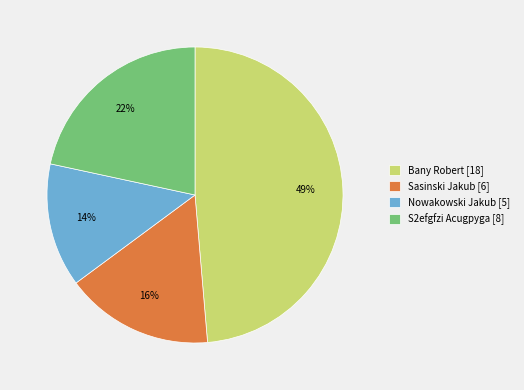

To the nearest percent, what percentage of the pie is S2efgfzi Acugpyga?

22%